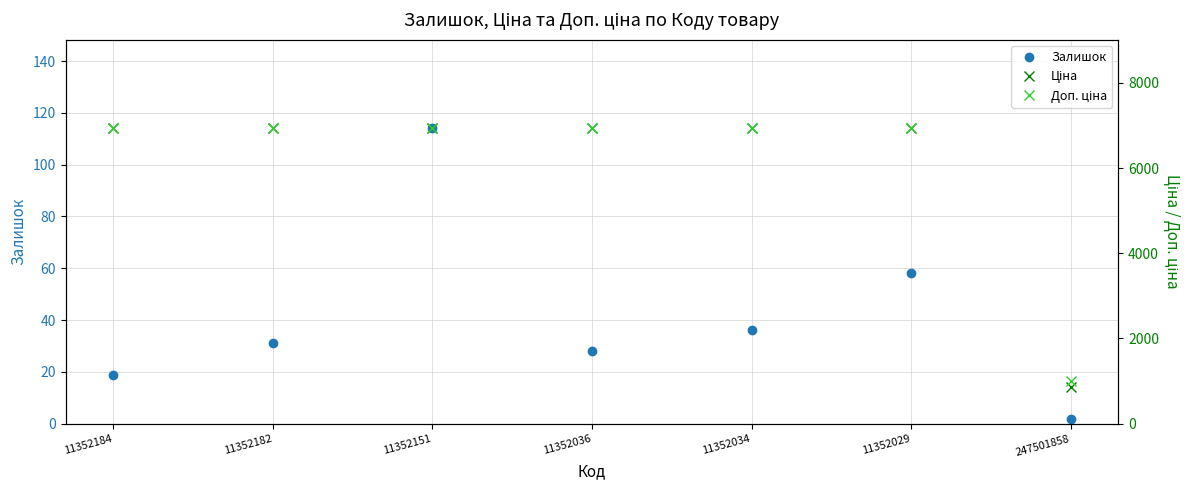

List the series in order of their peak value, highest first.

Ціна, Доп. ціна, Залишок